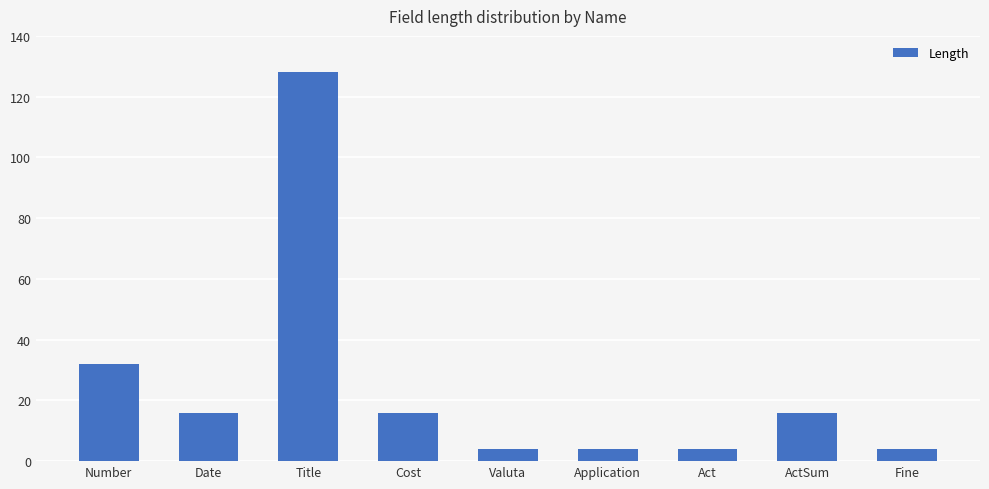

The chart shows a value of 5 at Cost. True or false?

False